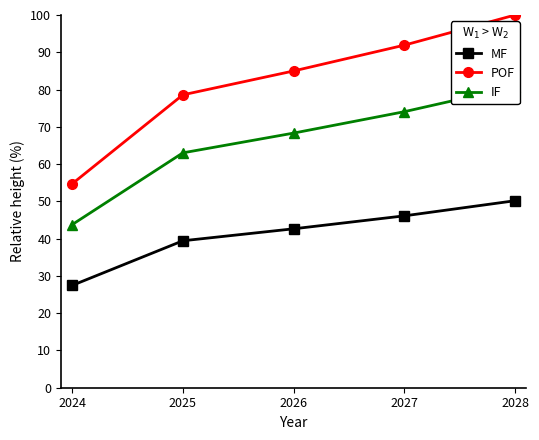

True or false: POF and MF cross at least once.

False